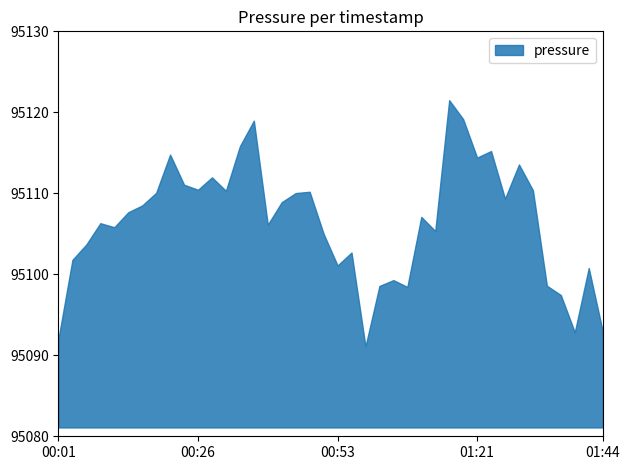

What is the minimum value shown in the chart?

95091.1